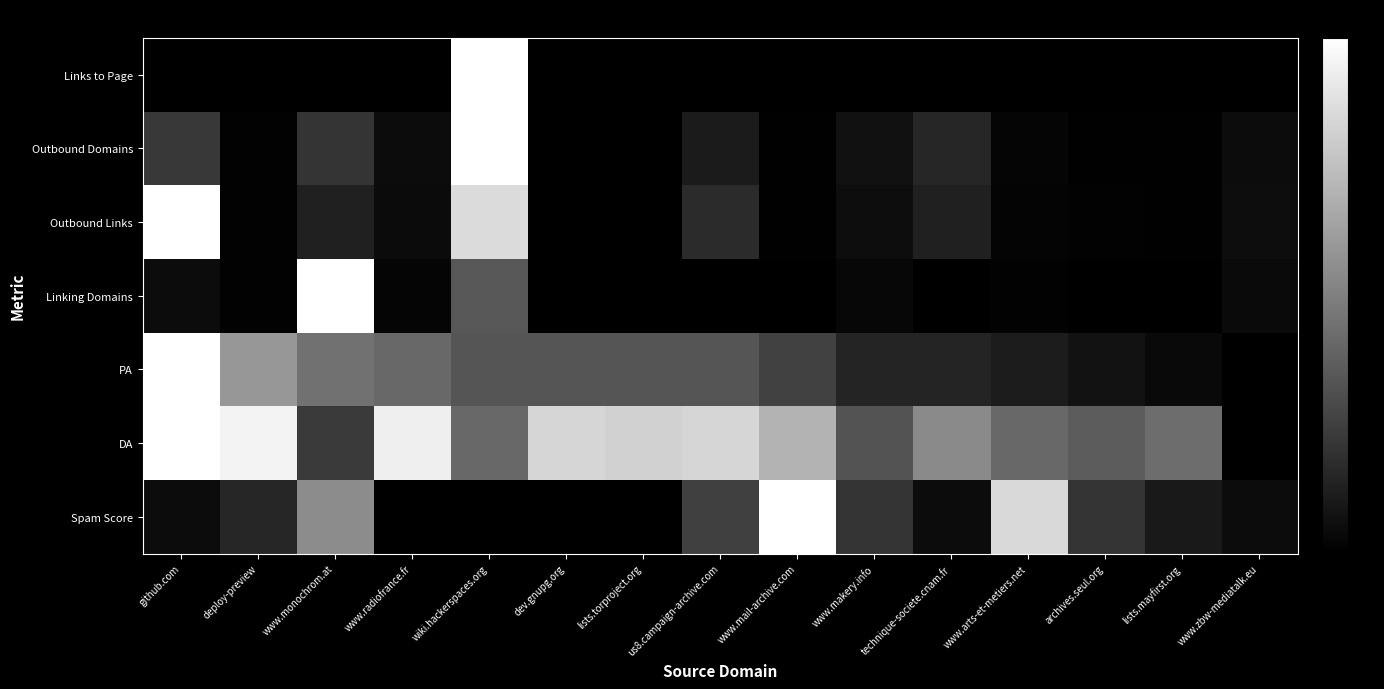

At how many categories does at least one series exceed 0?

15